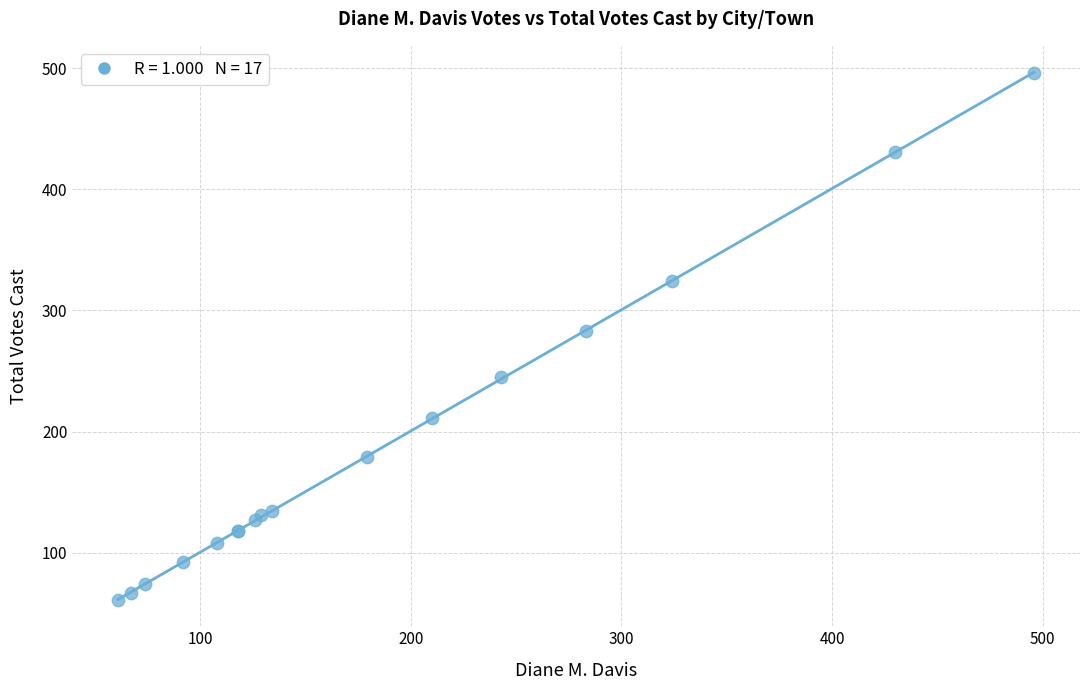

What Y value in the scatter plot is closest to 278?

283